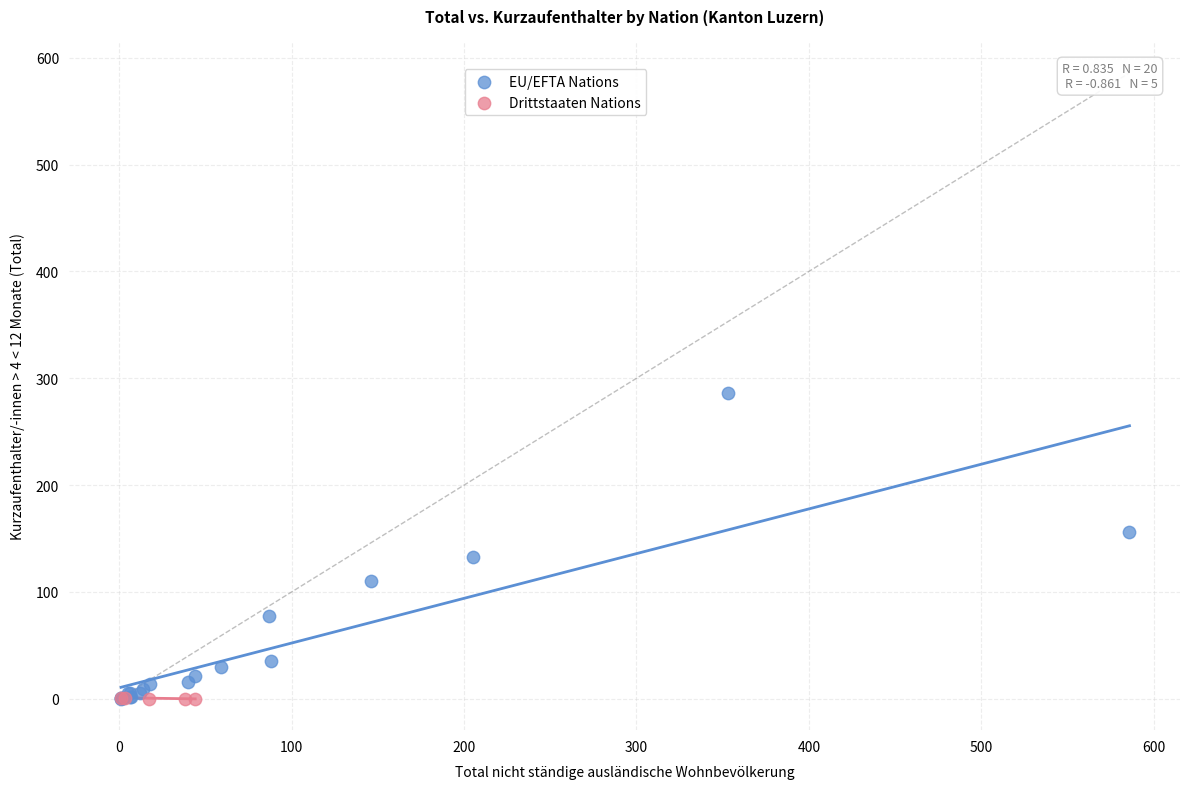

Which series contains the highest Y value?

EU/EFTA Nations